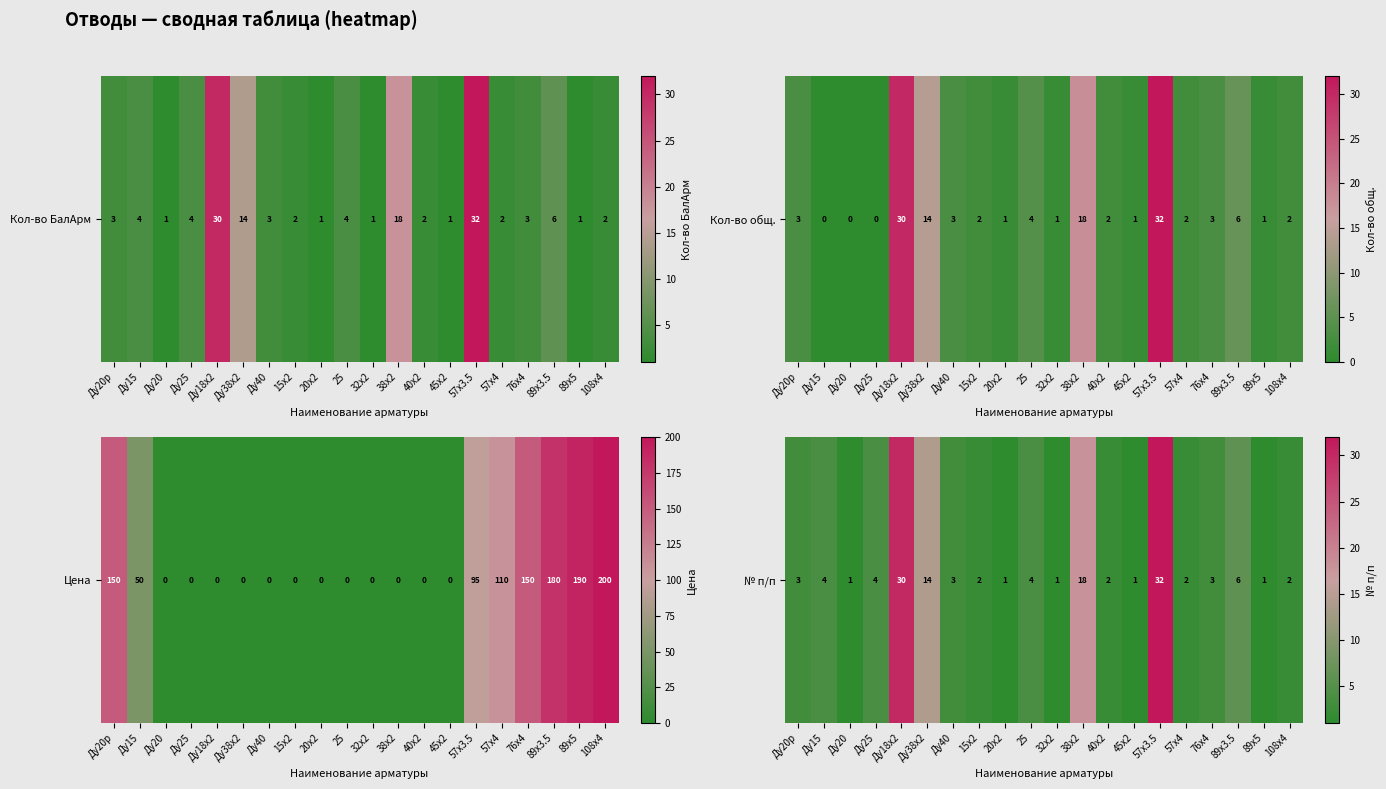

Count the number of data series in this chart.

1